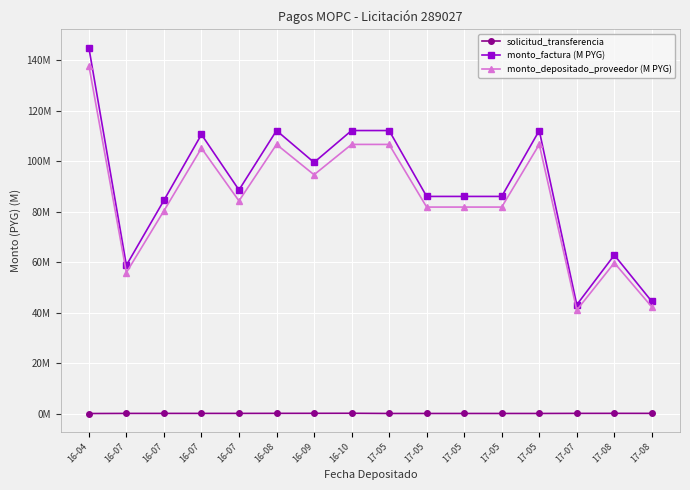

What is the difference between the maximum and minimum values in the monto_factura (M PYG) series?

101.9